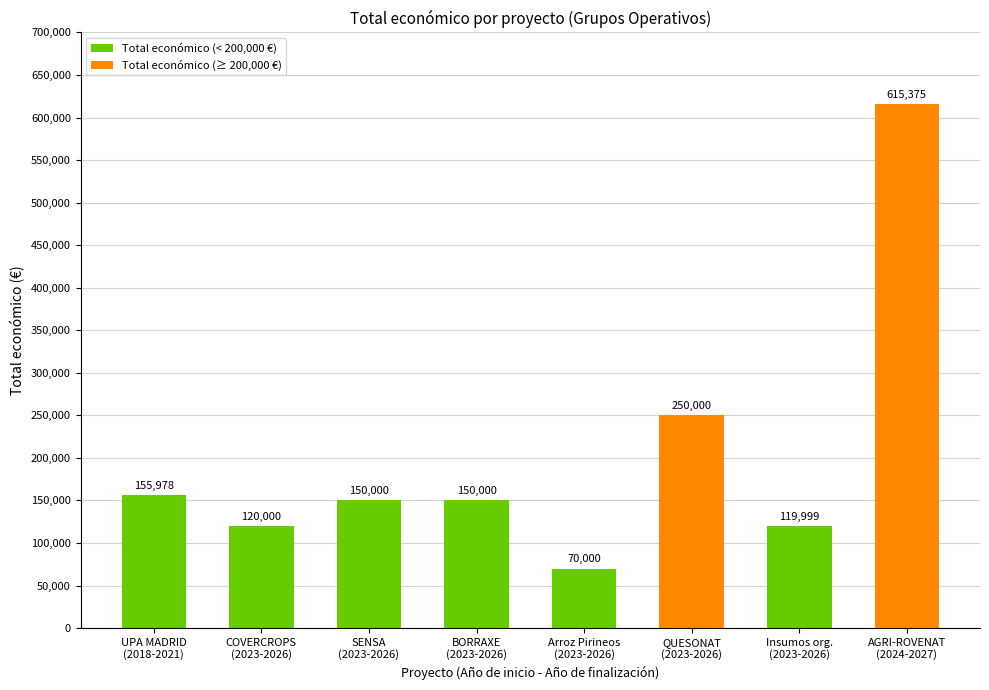

What is the average value?

203919